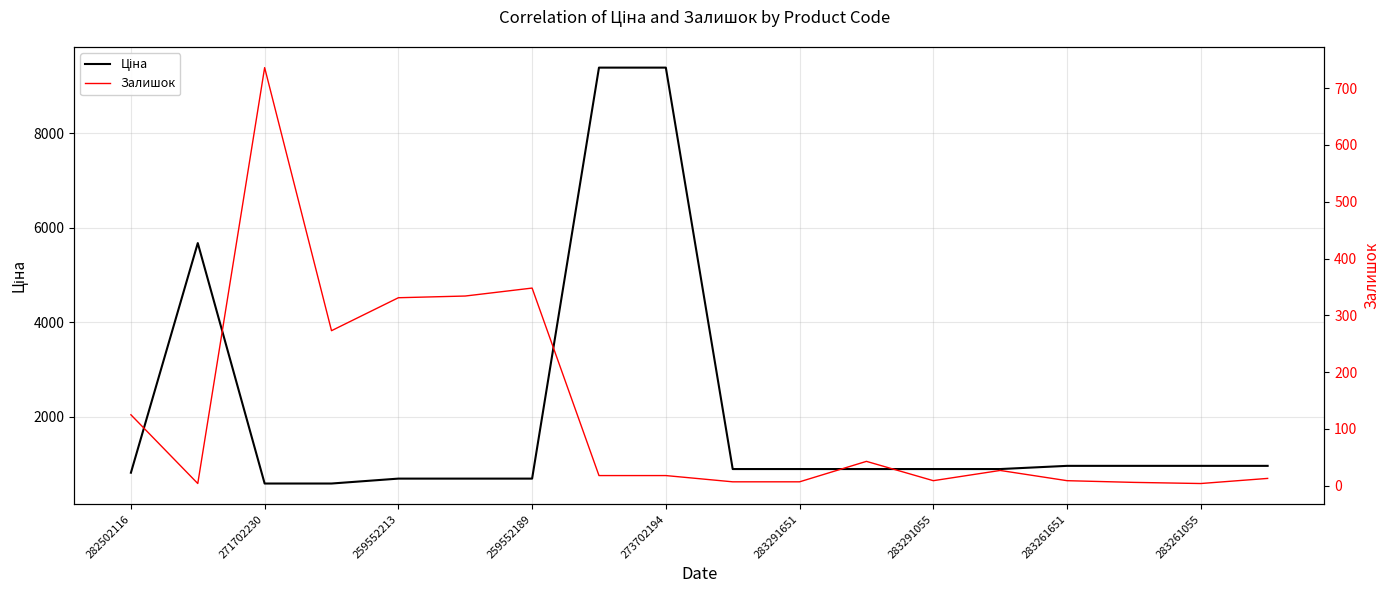

Does the chart have visible grid lines?

Yes